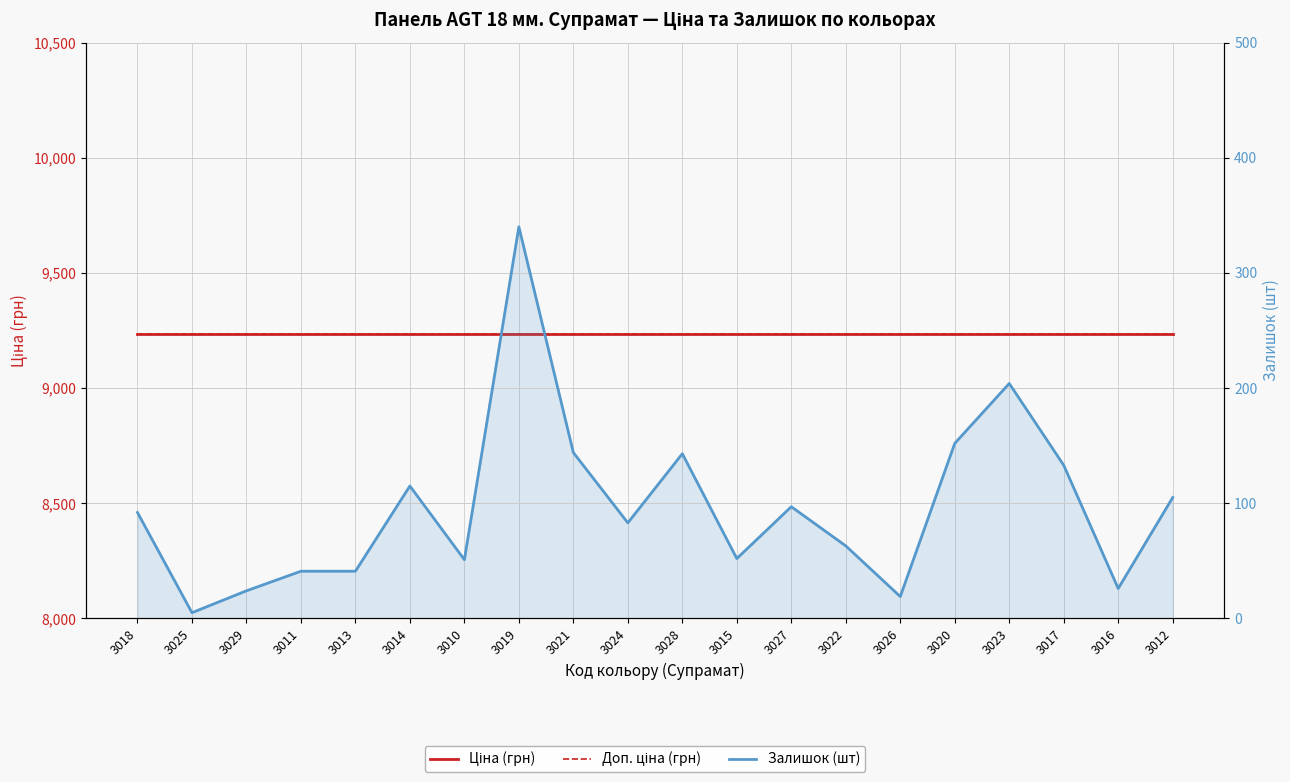

Is the value of Доп. ціна (грн) at 3021 greater than the value of Залишок (шт) at 3018?

Yes